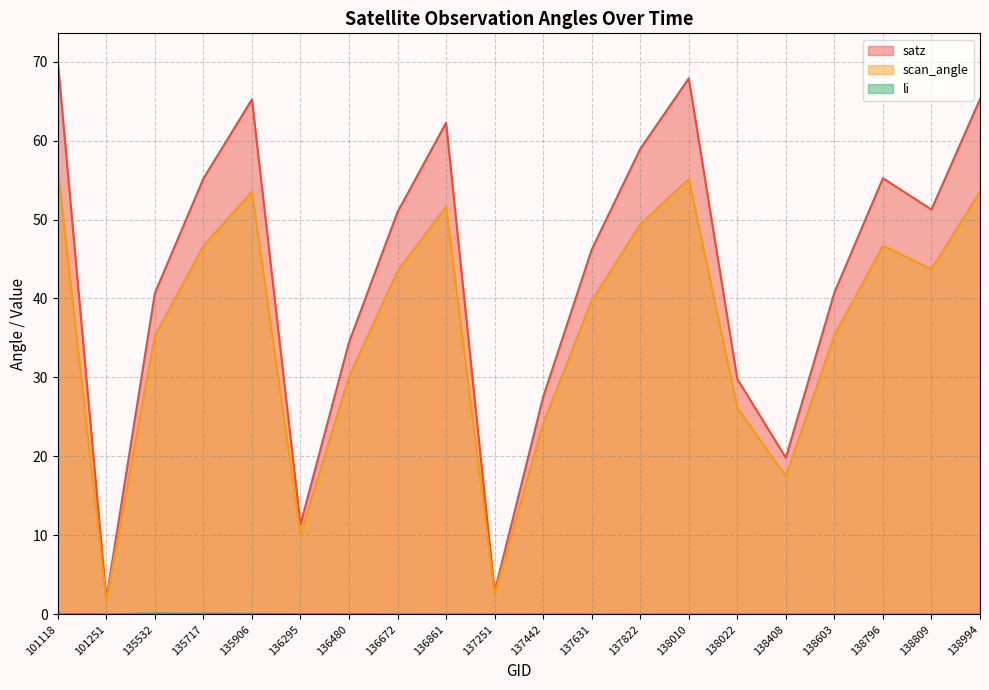

How many data points in li are above 0?

11